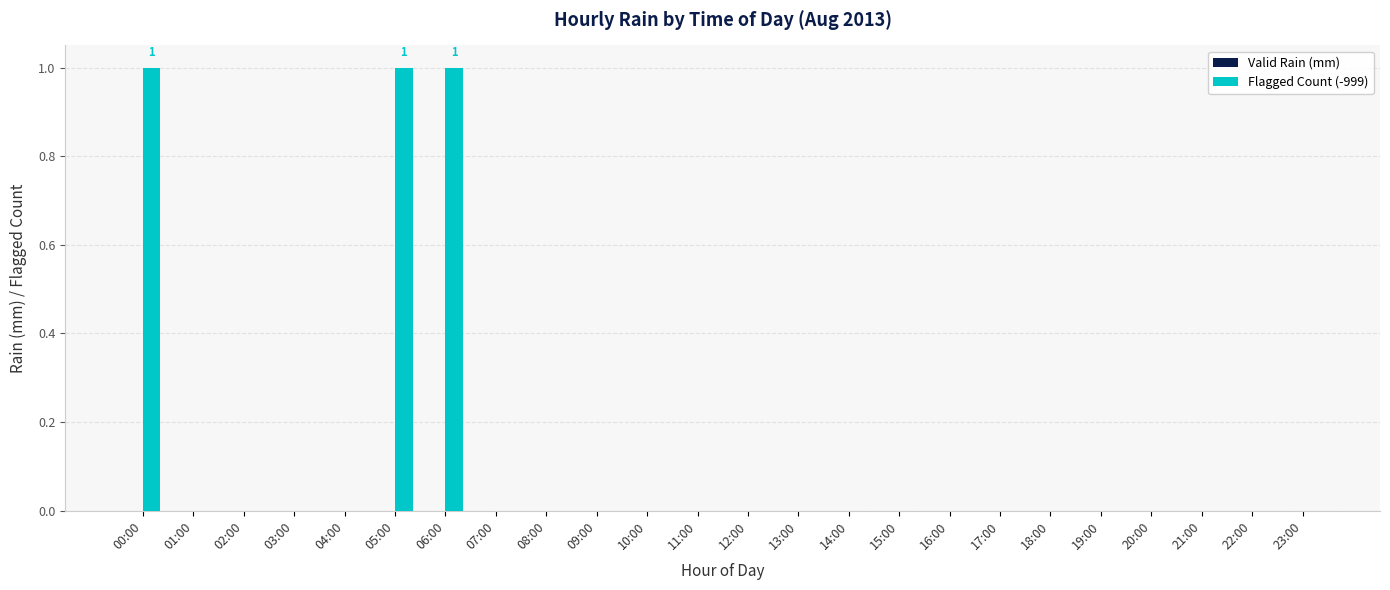

What is the sum of all values?

3